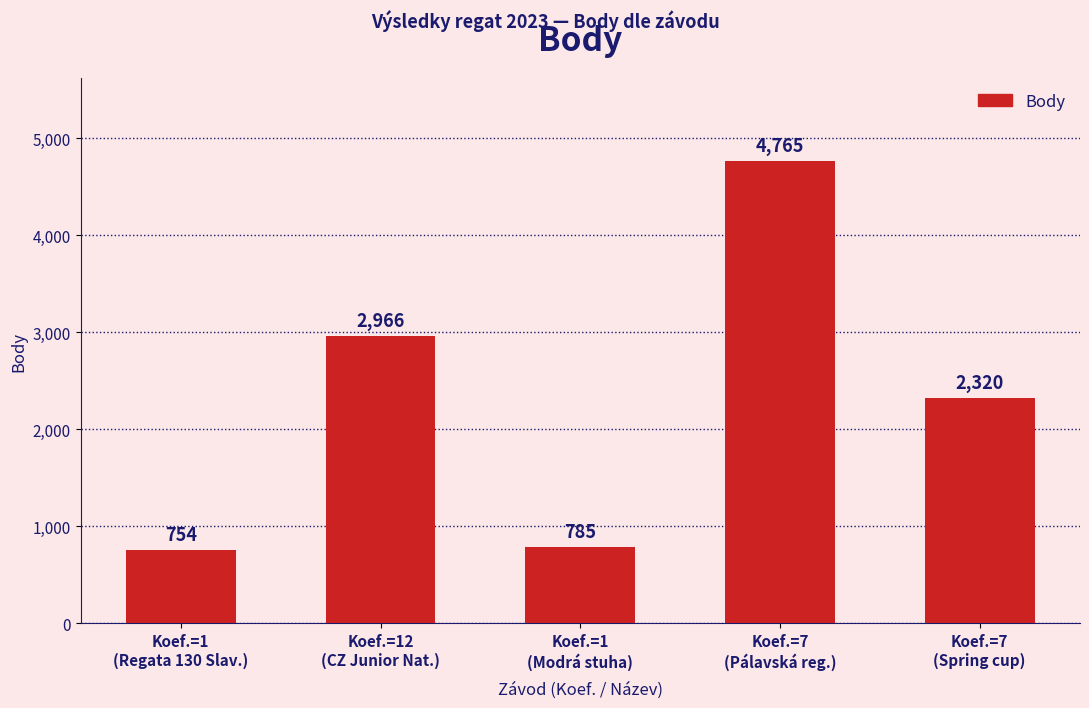

Reading left to right, list all the values displayed in this chart.

754	2966	785	4765	2320